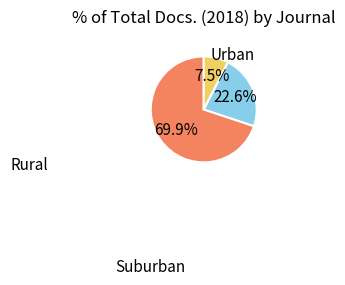

Is there any slice that represents more than half of the pie?

Yes